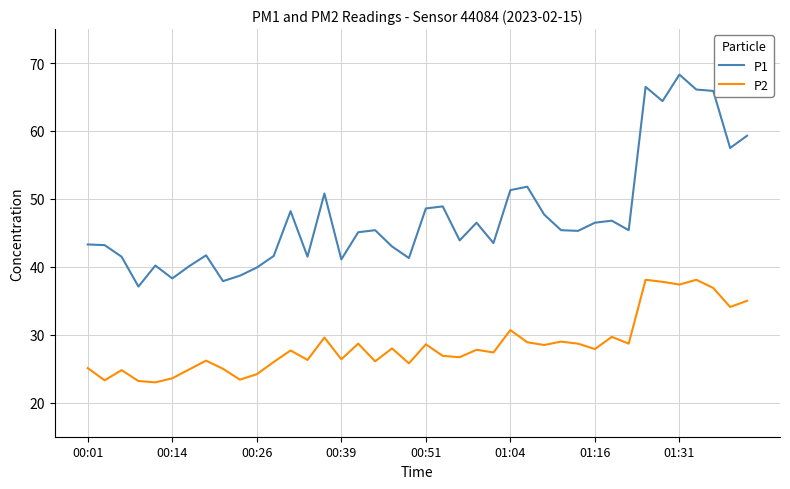

List the series in order of their peak value, highest first.

P1, P2